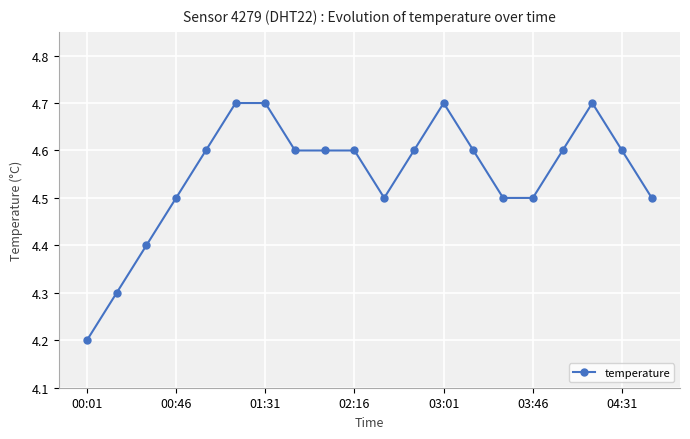

True or false: there are more than 1 points higher than both neighbors.

True